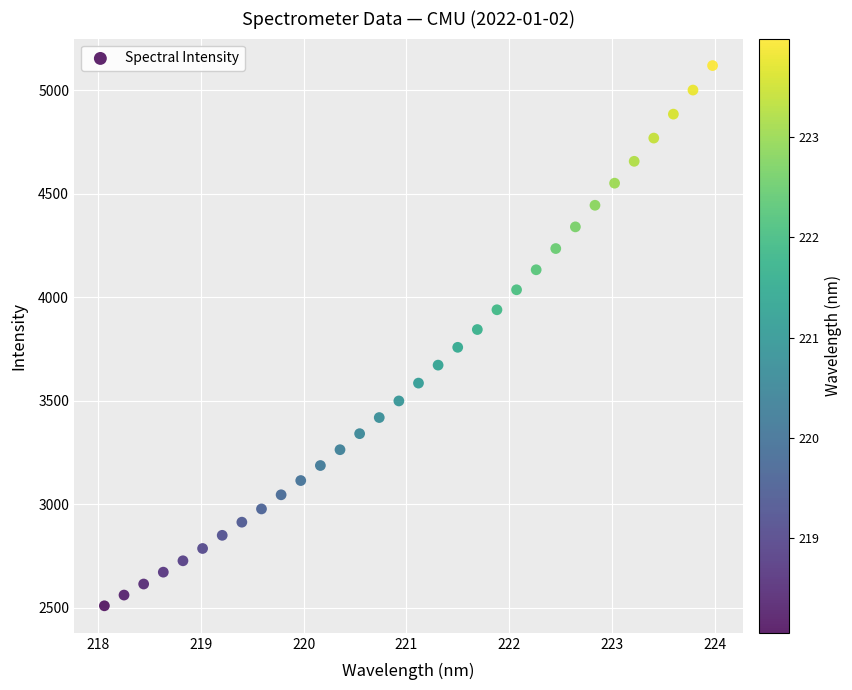

What is the range of X values (max minus min)?

5.9